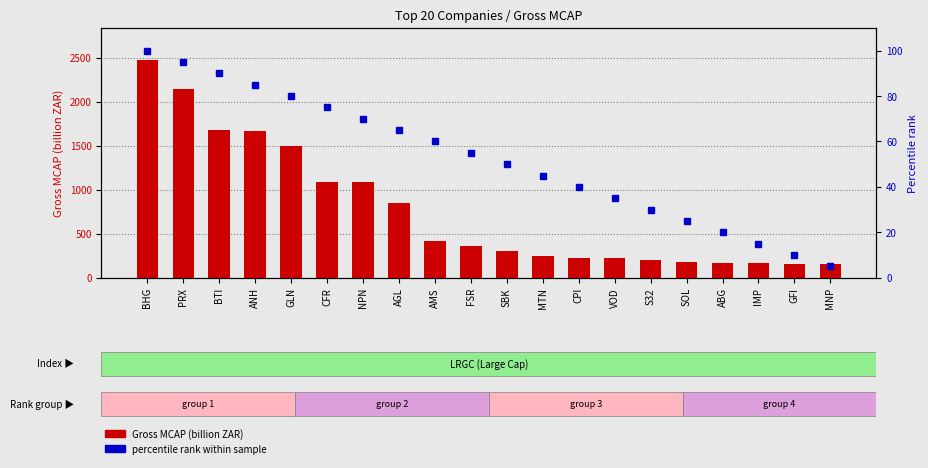

Reading right to left, what are all the values shown in this chart?

Gross MCAP (billion ZAR): MNP=154.4	GFI=162.3	IMP=166.4	ABG=173.7	SOL=183.6	S32=206.8	VOD=226.9	CPI=231.3	MTN=250.5	SBK=300.0	FSR=366.0	AMS=419.7	AGL=848.9	NPN=1083.9	CFR=1091.1	GLN=1496.1	ANH=1667.0	BTI=1683.0	PRX=2149.7	BHG=2470.8
percentile rank within sample: MNP=5.0	GFI=10.0	IMP=15.0	ABG=20.0	SOL=25.0	S32=30.0	VOD=35.0	CPI=40.0	MTN=45.0	SBK=50.0	FSR=55.0	AMS=60.0	AGL=65.0	NPN=70.0	CFR=75.0	GLN=80.0	ANH=85.0	BTI=90.0	PRX=95.0	BHG=100.0